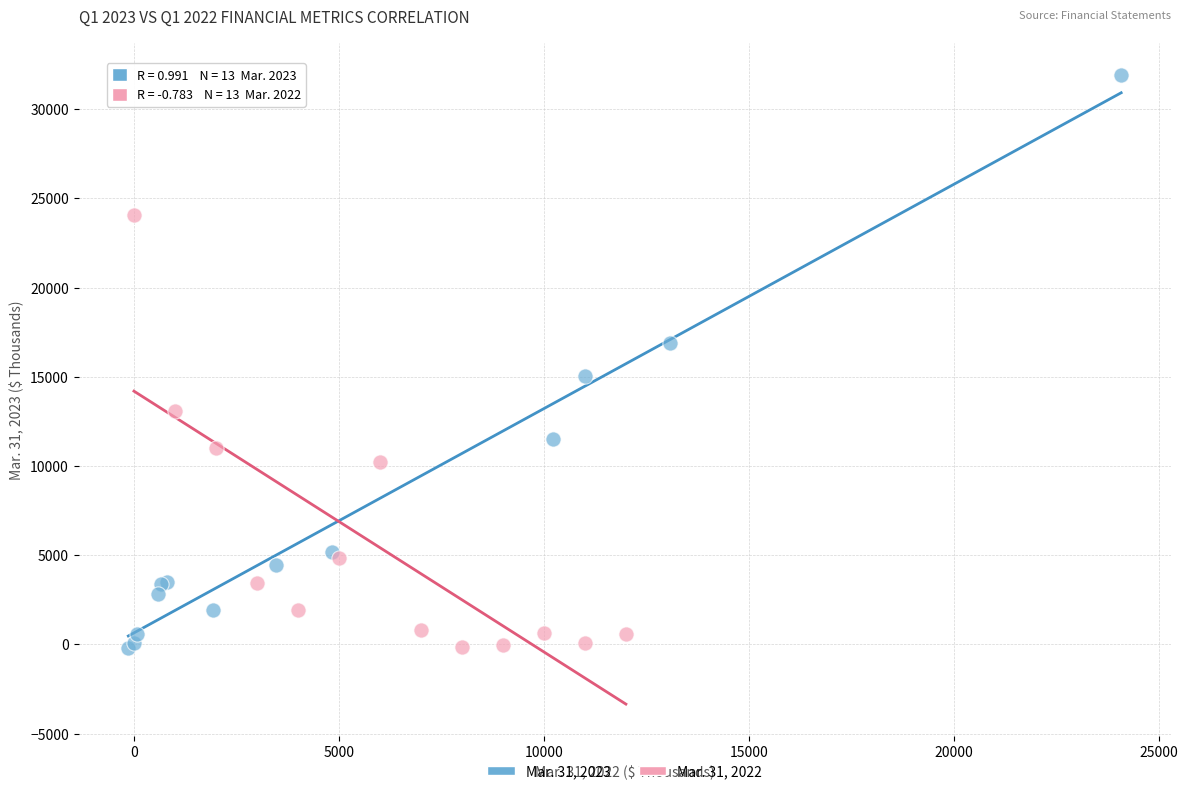

Which series reaches the maximum Y coordinate?

Mar. 31, 2023